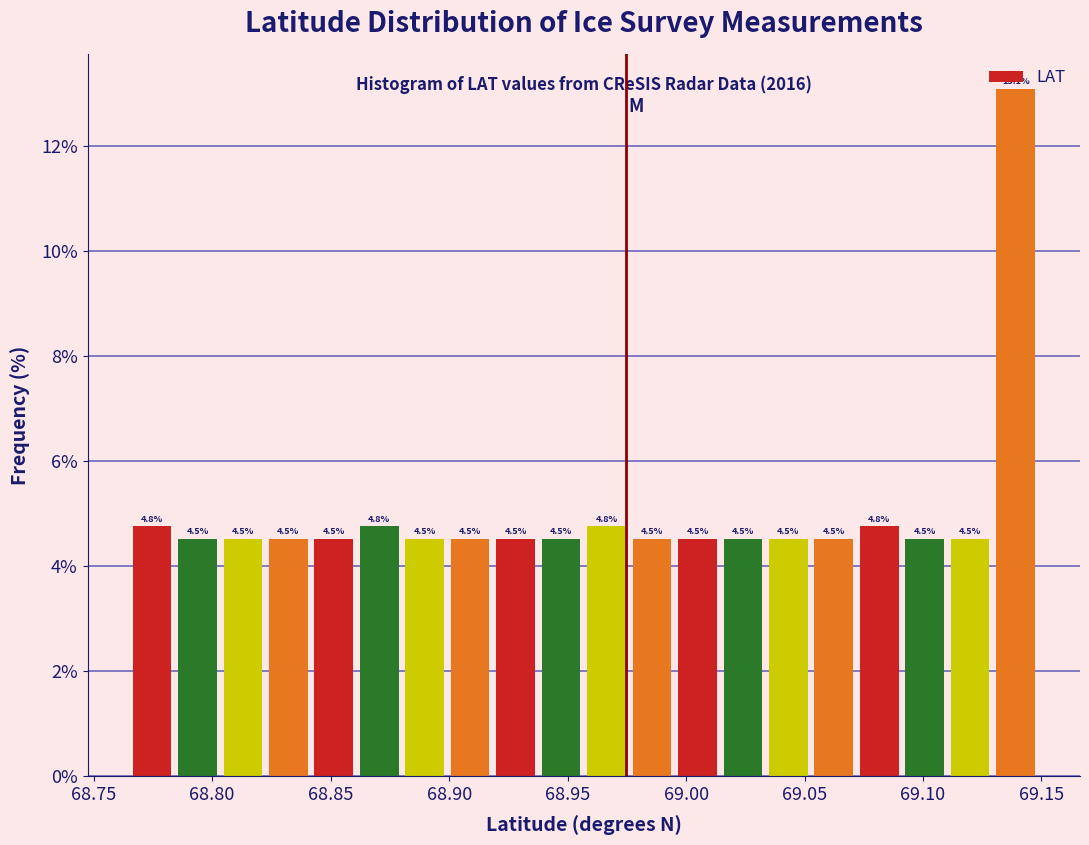

Read against the x-axis, roughly where is the centre of the tallest bar?

69.140